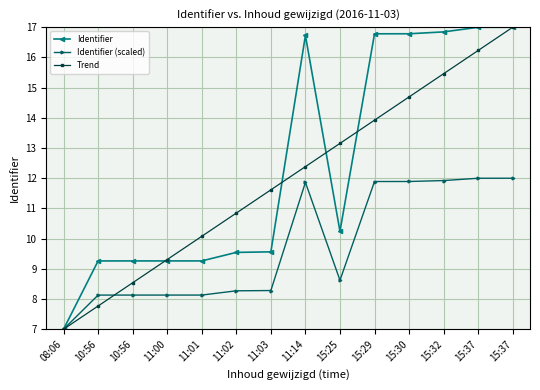

How many values in the Identifier (scaled) series are below 8?

1